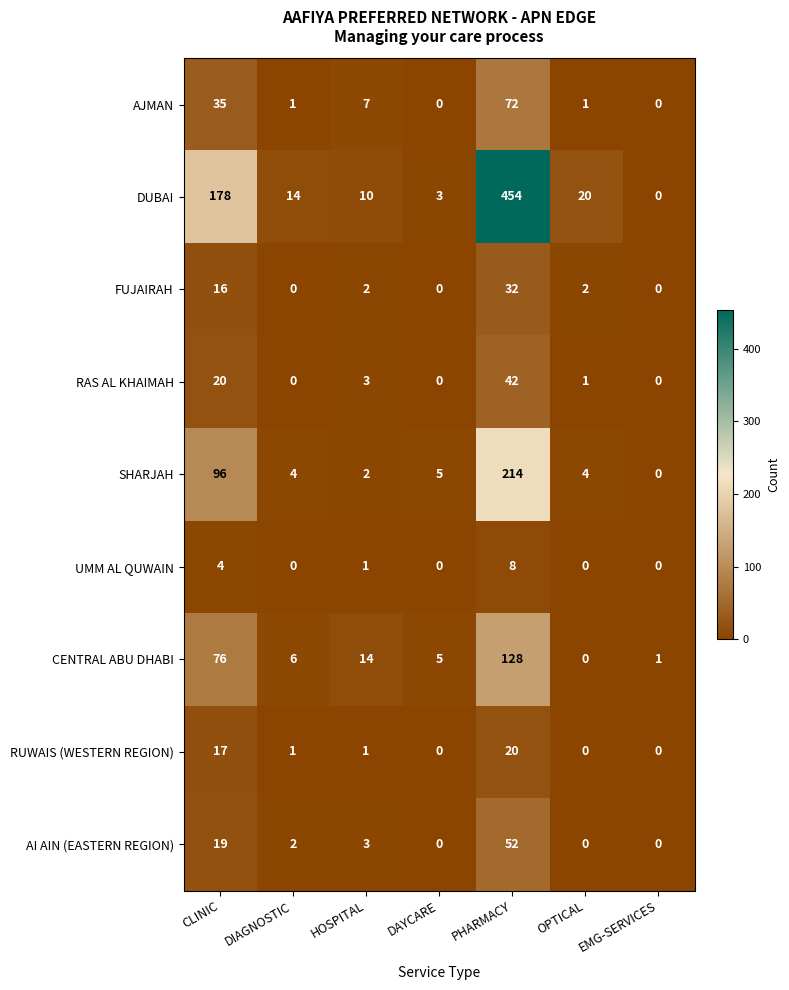

What is the sum of all AI AIN (EASTERN REGION) values?

76